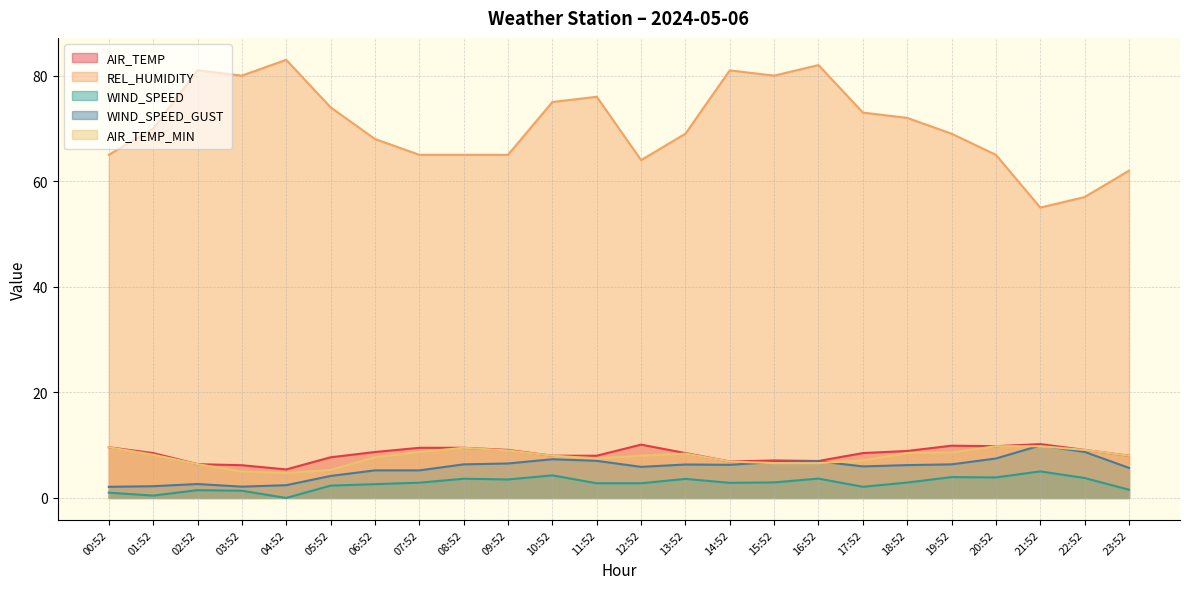

What is the value of the WIND_SPEED_GUST point at the 20th from the left?

6.4